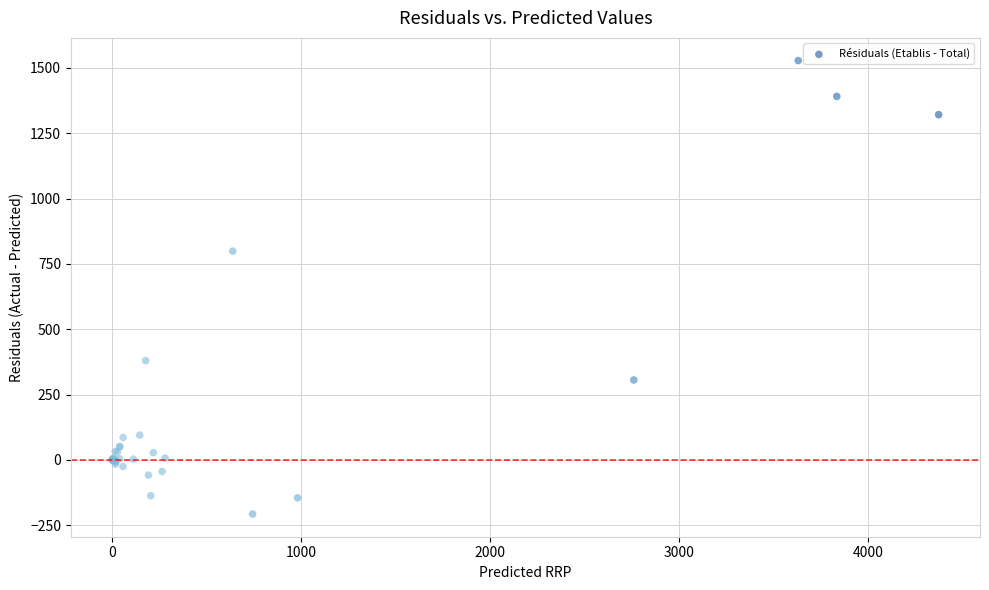

What Y value in the scatter plot is closest to 660?

799